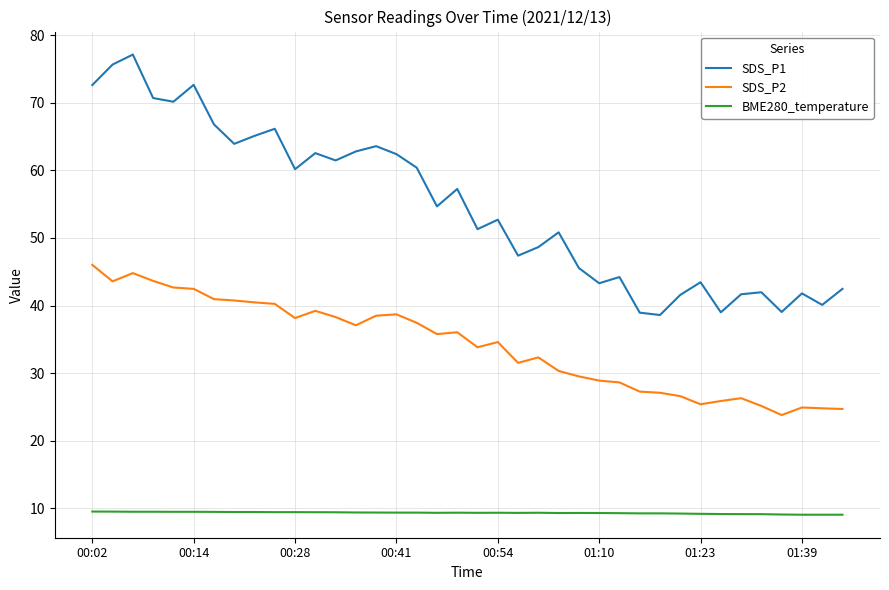

True or false: SDS_P2 and BME280_temperature cross at least once.

False